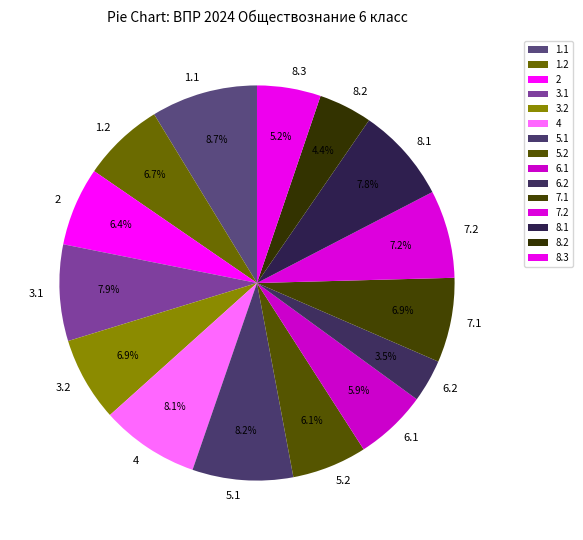

To the nearest percent, what is the combined percentage of 4 and 6.2?

12%